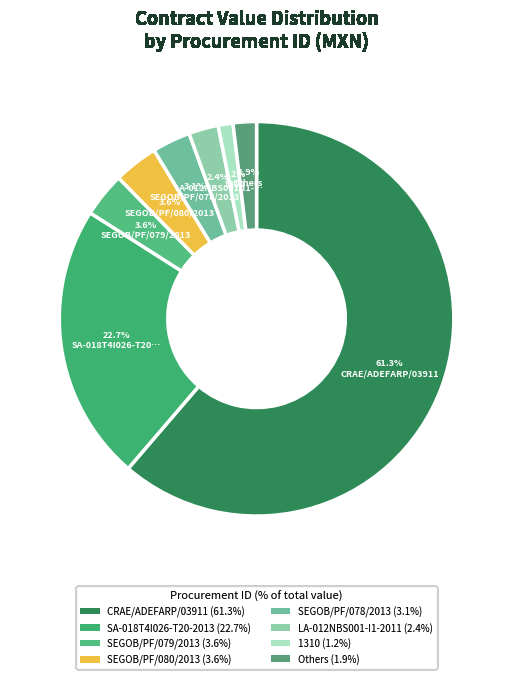

How many slices are in this pie chart?

8